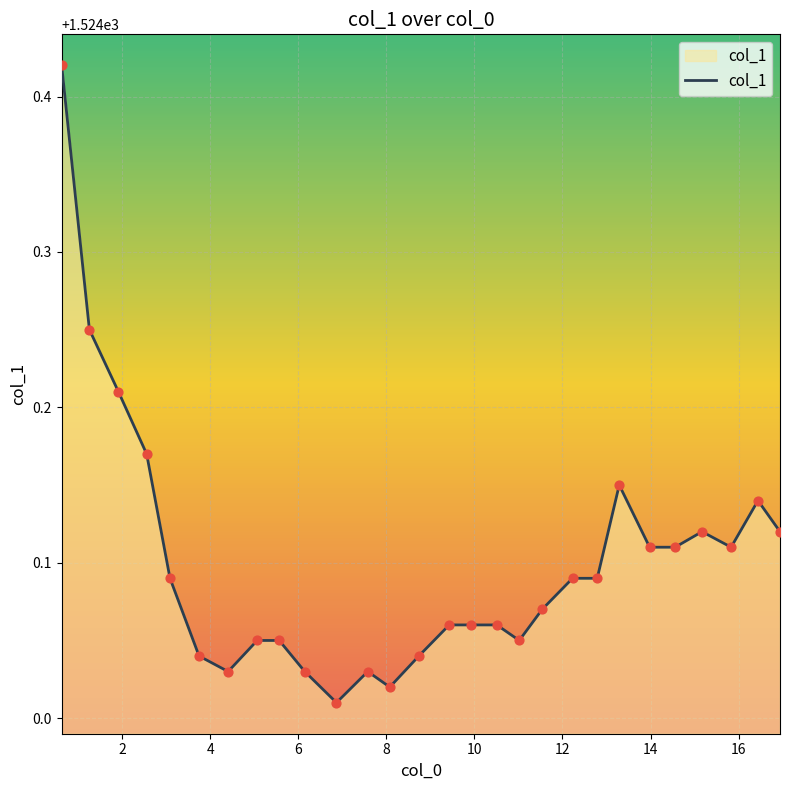

What is the difference between the maximum and minimum values?

0.4